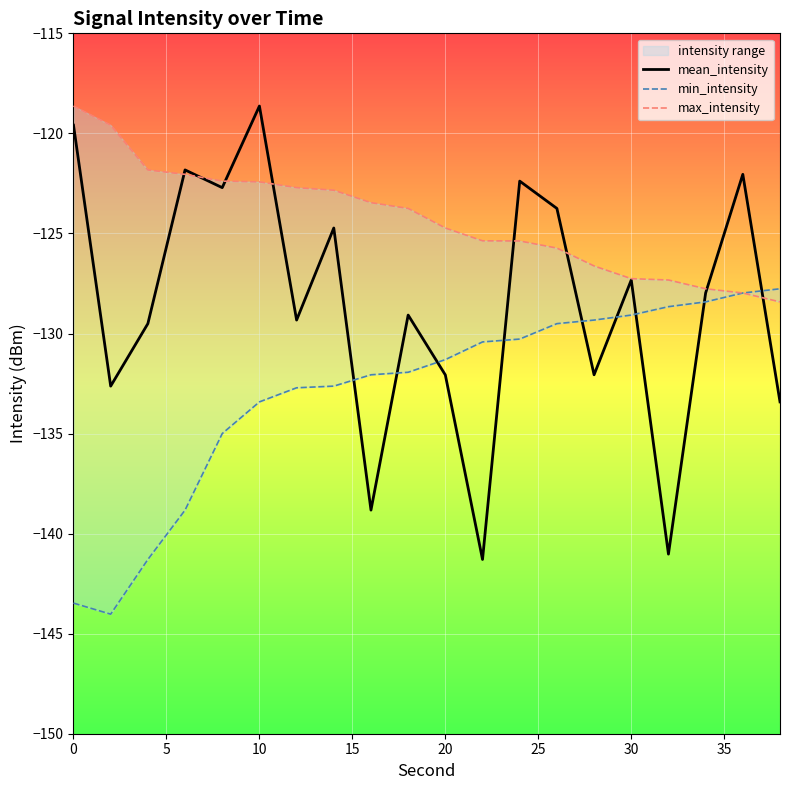

The value of mean_intensity at 20 is -132.1. True or false?

True